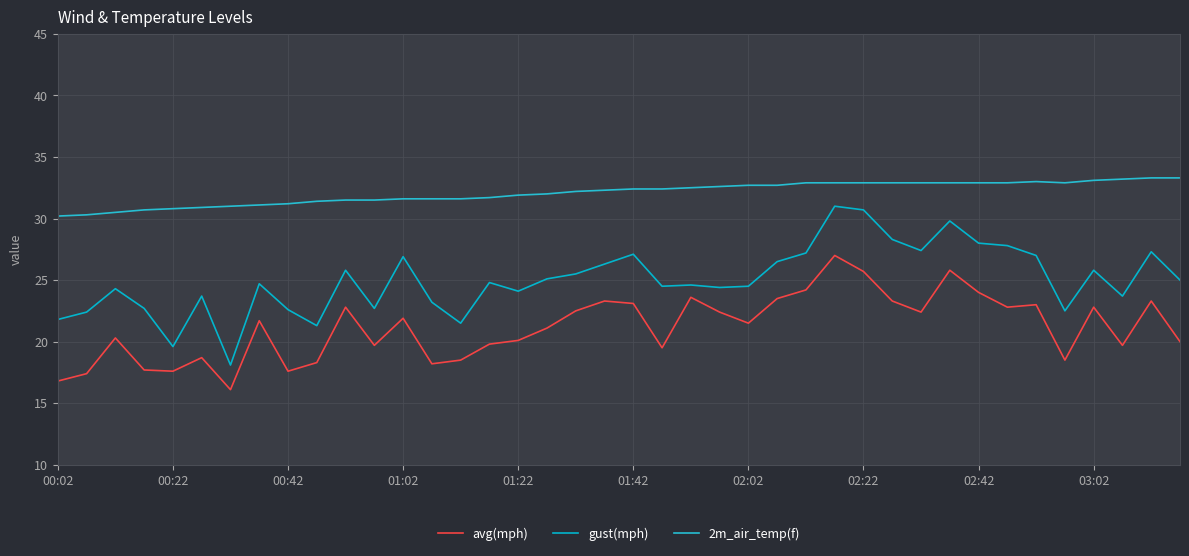

Is this an area chart (filled region under the line)?

No